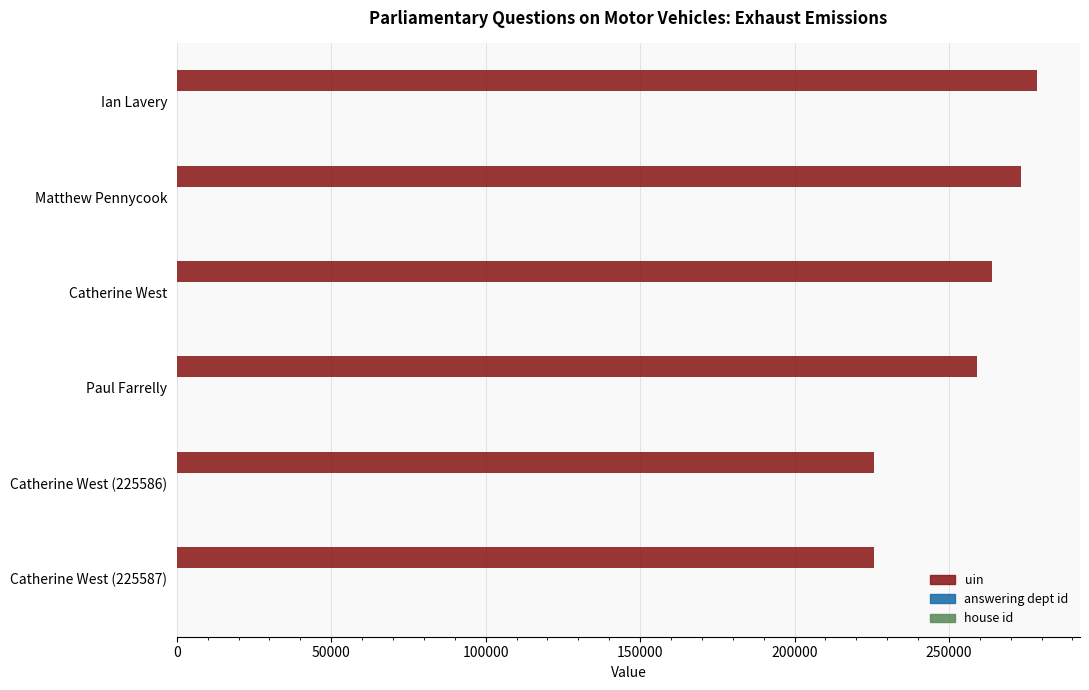

The uin series shows 150476 at Ian Lavery. True or false?

False